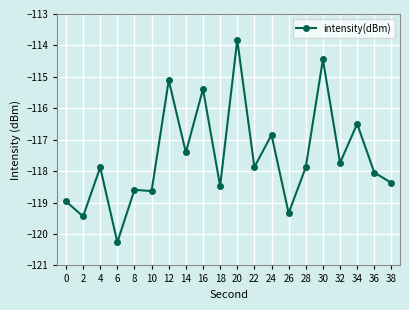

What is the value of the 20th point from the left?

-118.4